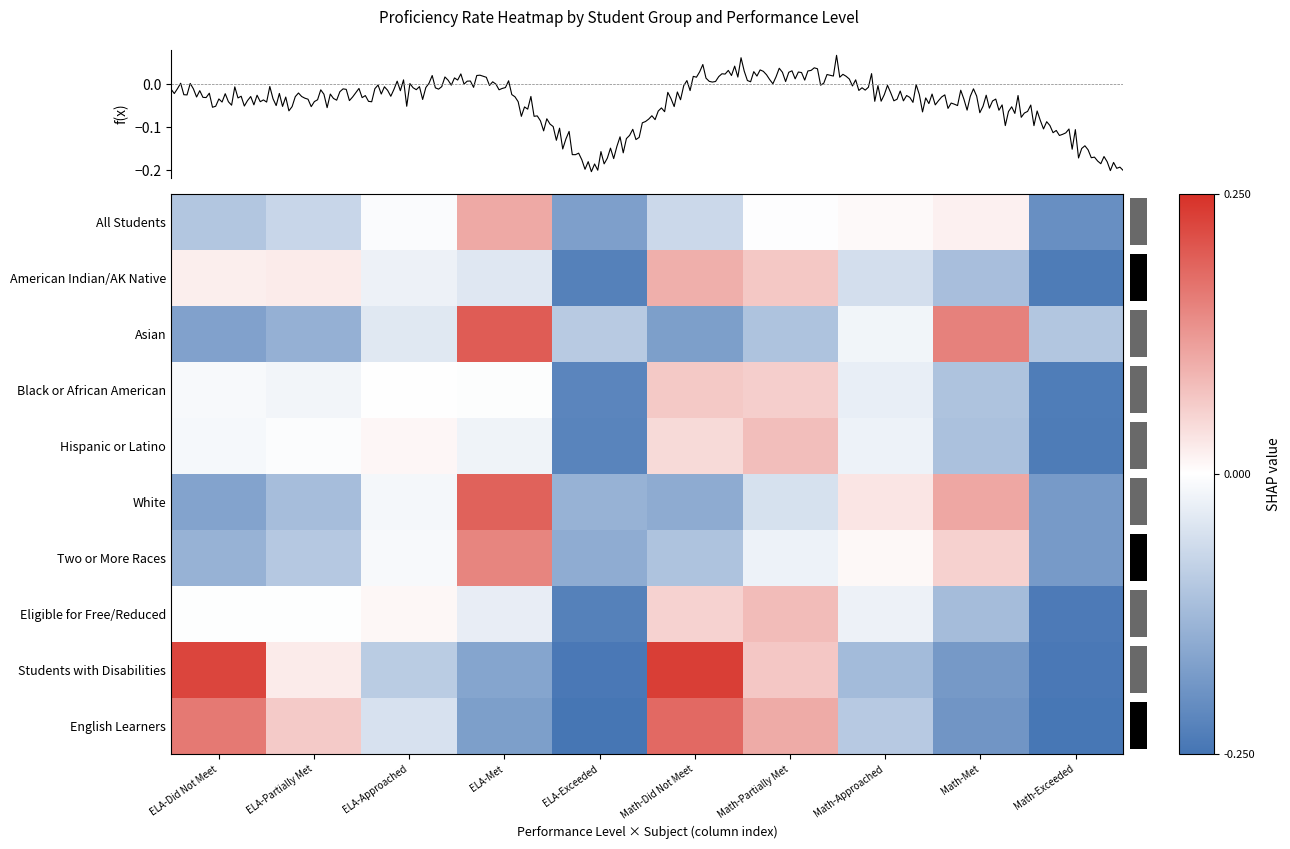

Between Math-Partially Met and Math-Exceeded, which series saw the biggest shift?

English Learners